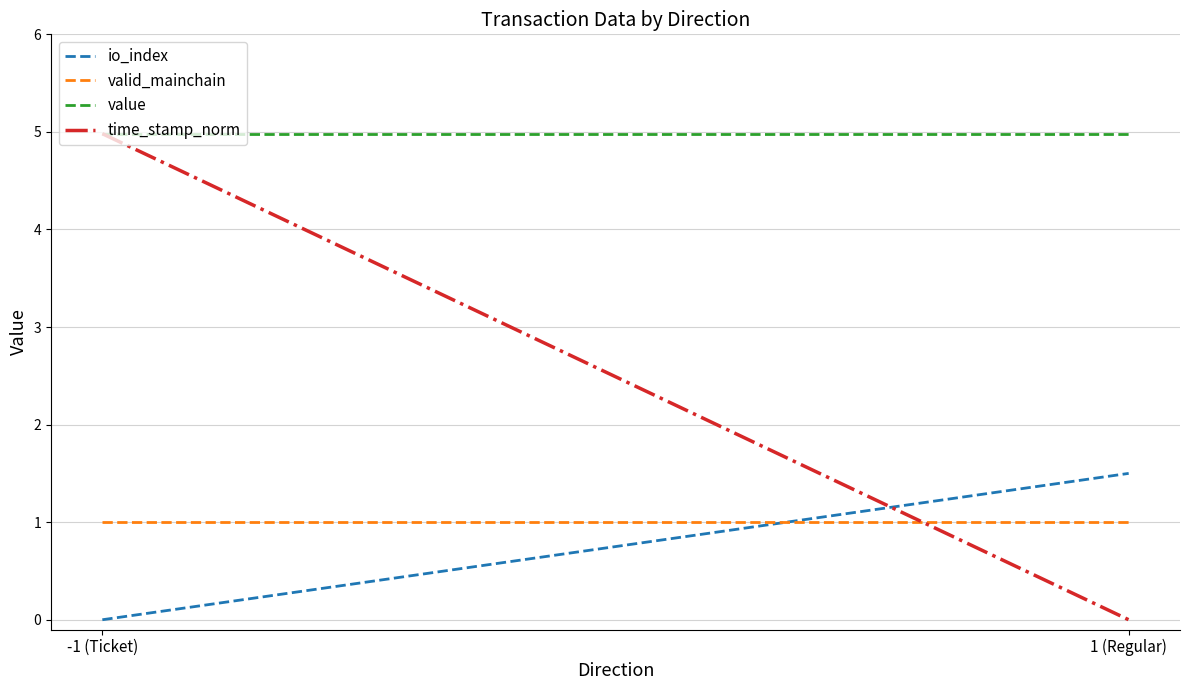

Reading right to left, what are all the values shown in this chart?

io_index: 1.5	0.0
valid_mainchain: 1.0	1.0
value: 5.0	5.0
time_stamp_norm: 0.0	5.0